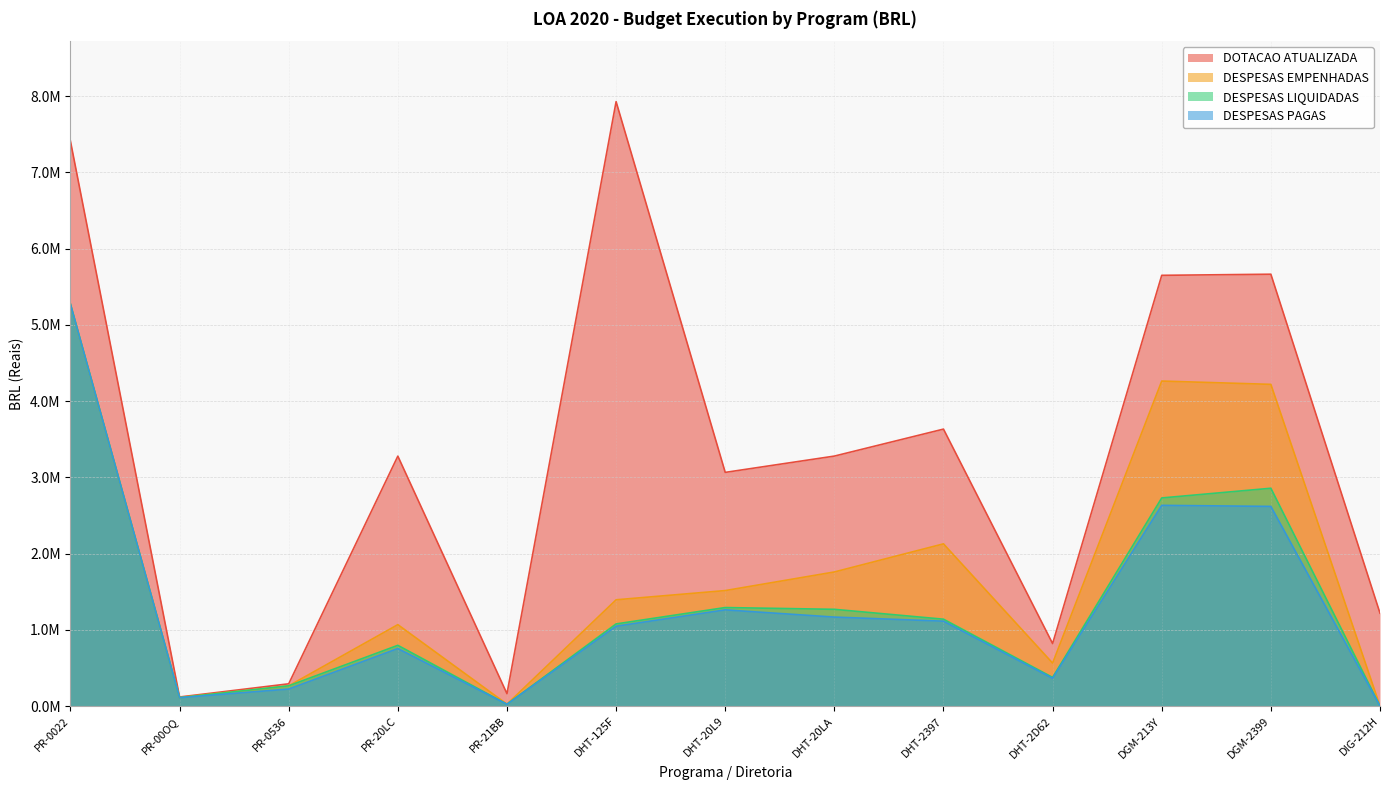

How many values in DESPESAS EMPENHADAS are above zero?

12